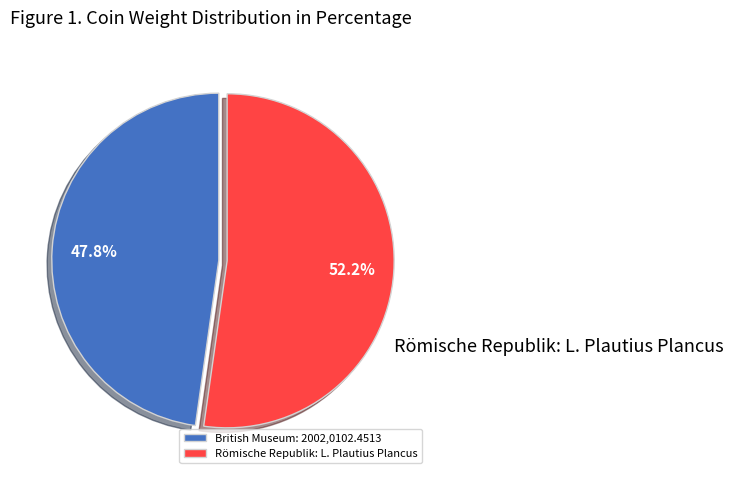

What is the total percentage of Römische Republik: L. Plautius Plancus and British Museum: 2002,0102.4513?

100.0%